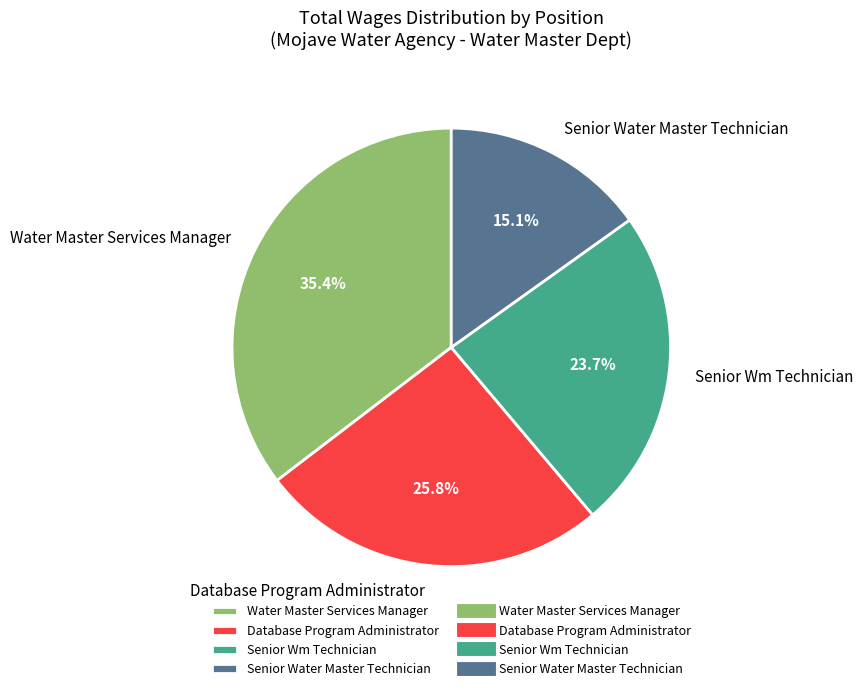

What is the ratio of the value at Database Program Administrator to the value at Senior Water Master Technician?

1.7